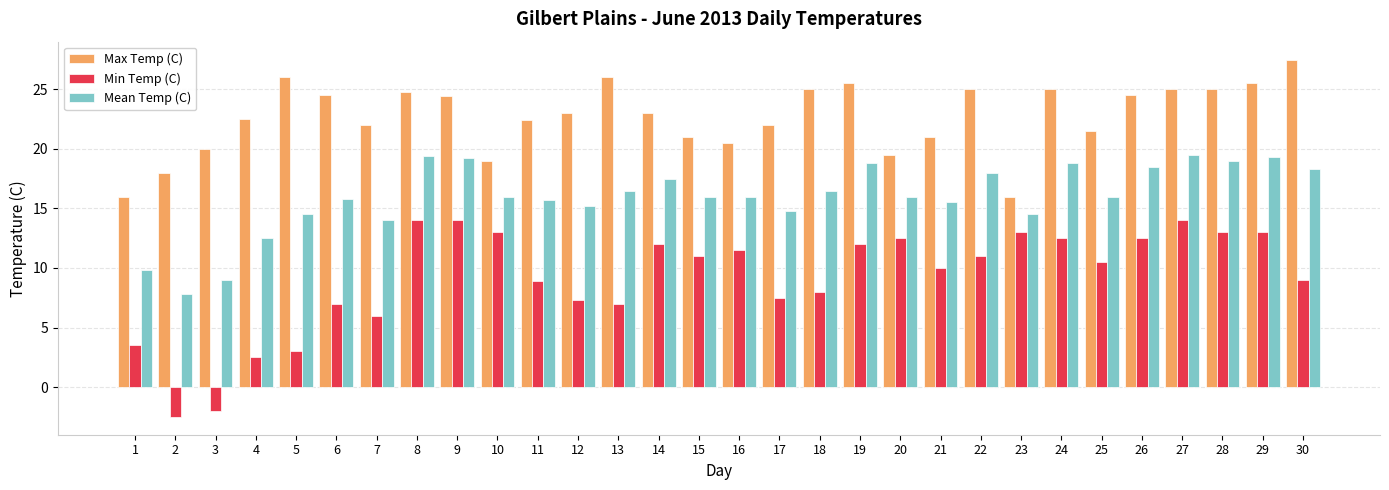

What is the average value of the Min Temp (C) series?

9.2